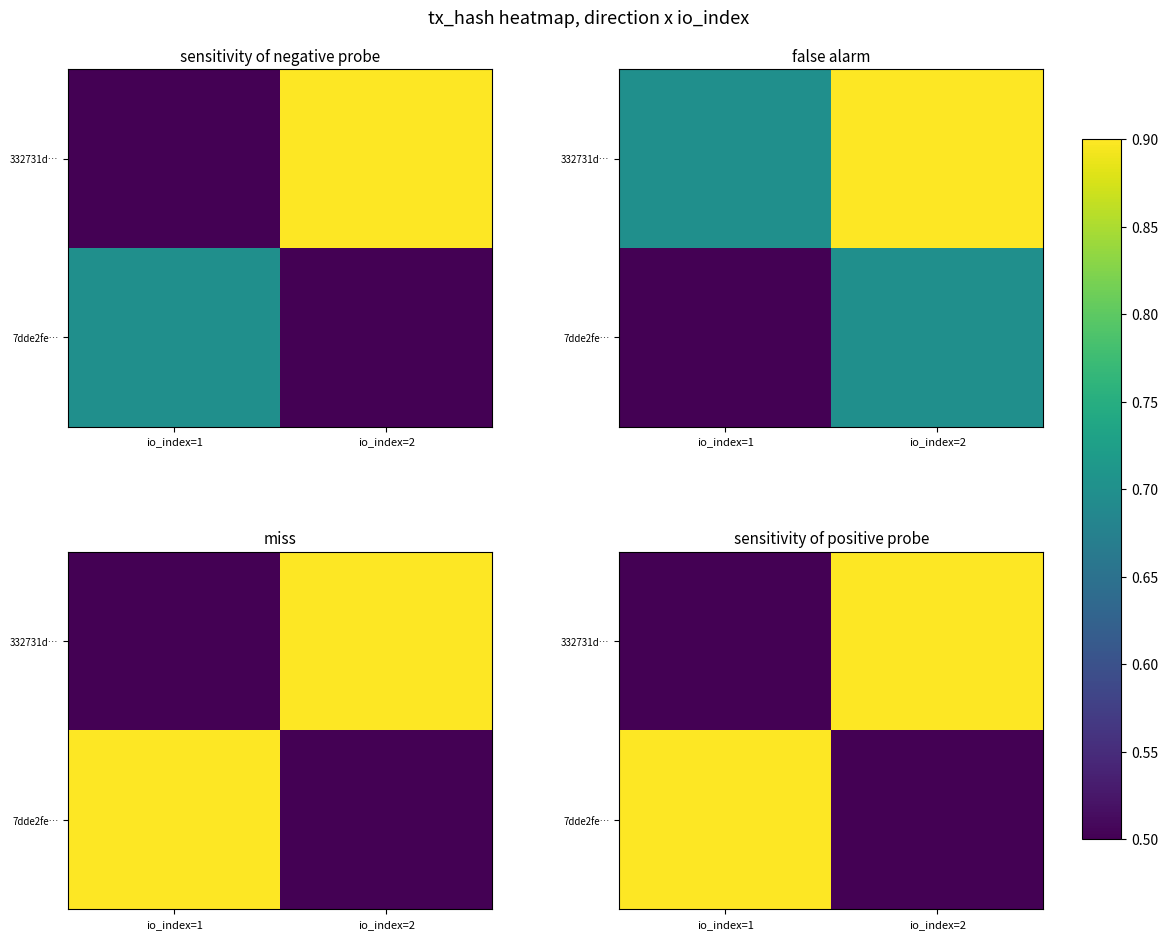

Between io_index=1 and io_index=2, which series saw the biggest shift?

7dde2fe…